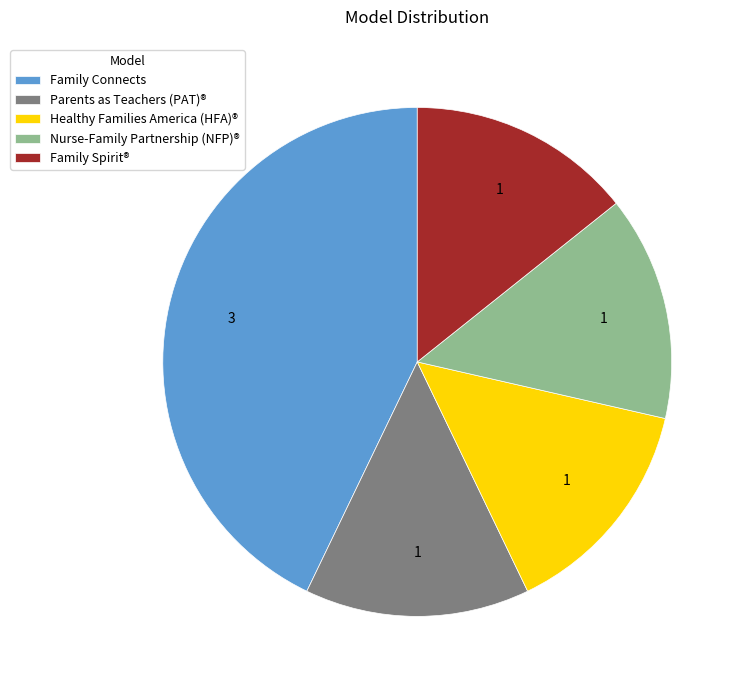

Is there a majority slice in this chart?

No